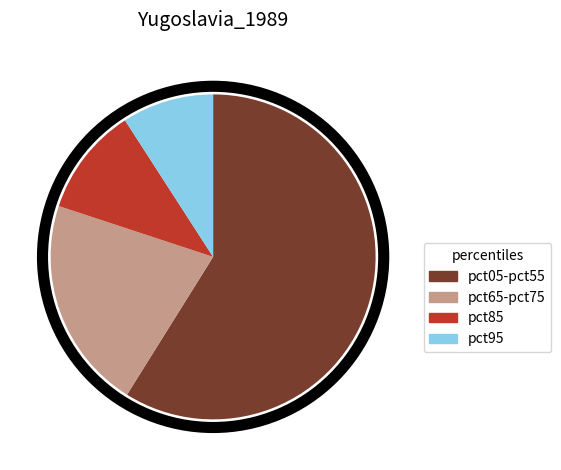

Count the number of slices in the pie.

4